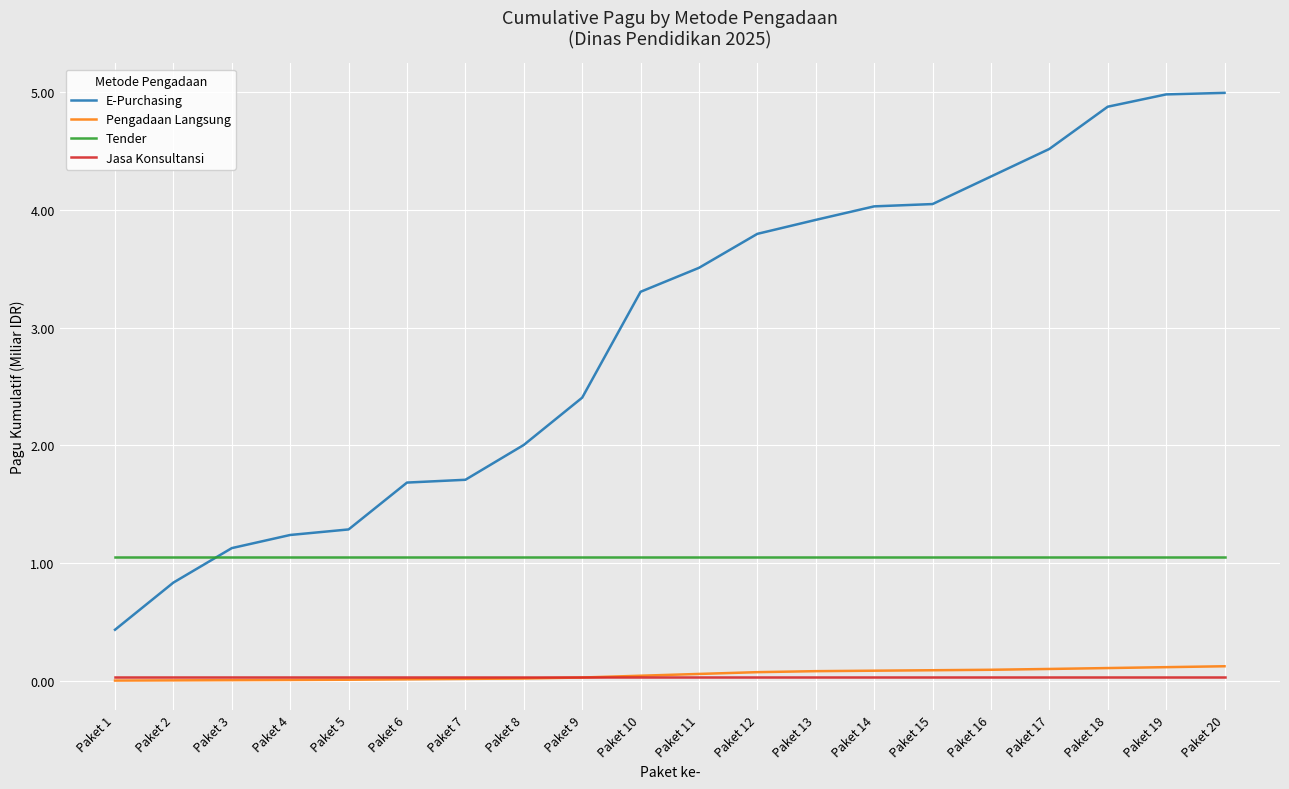

Which series has the widest spread of values?

E-Purchasing